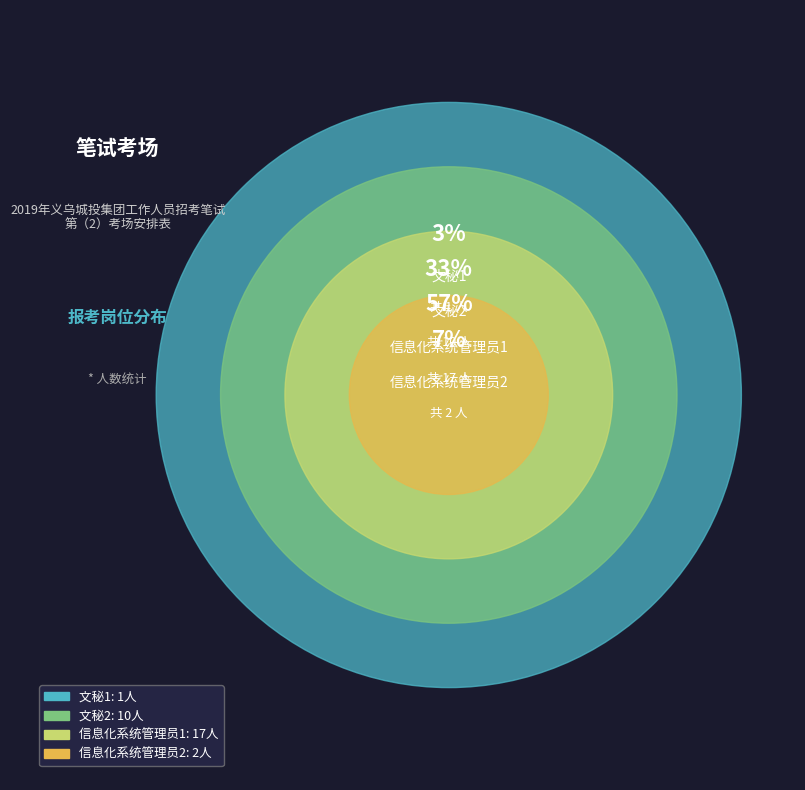

How many segments does this pie chart have?

4